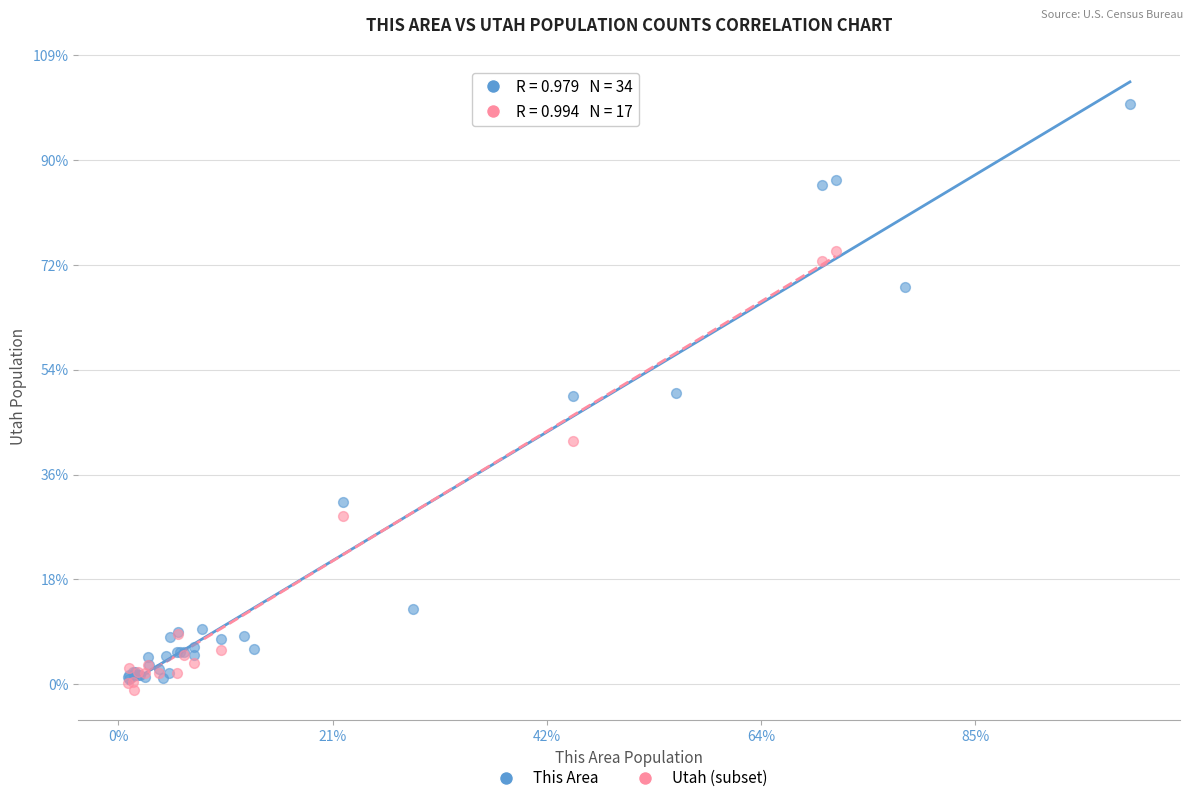

What are all the series names shown in the legend?

This Area, Utah (subset)